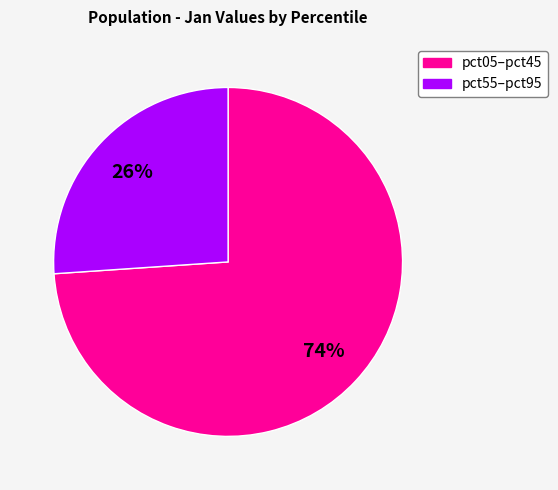

How many segments does this pie chart have?

2